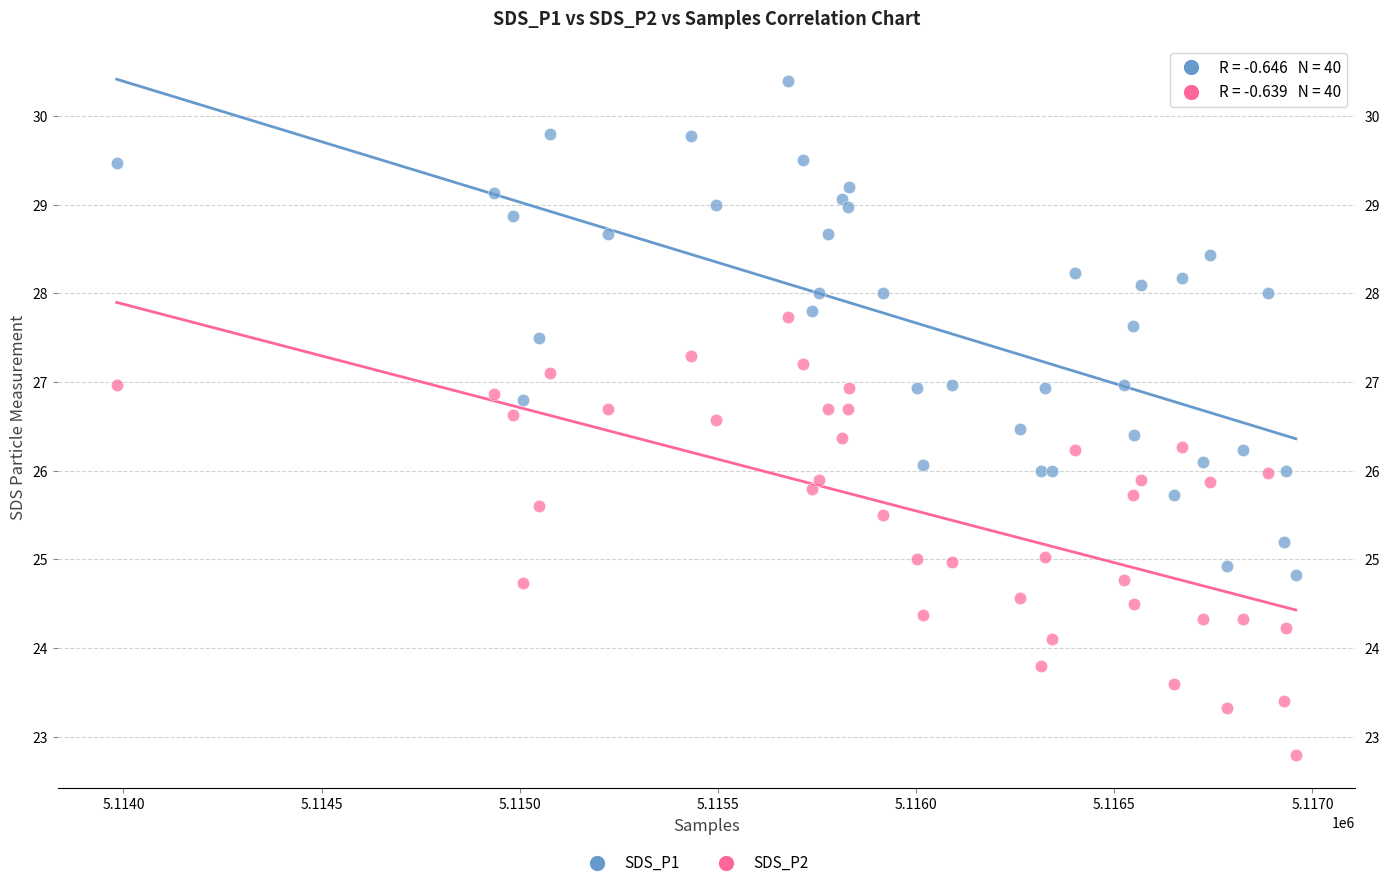

Which series has the largest Y range (max minus min)?

SDS_P1